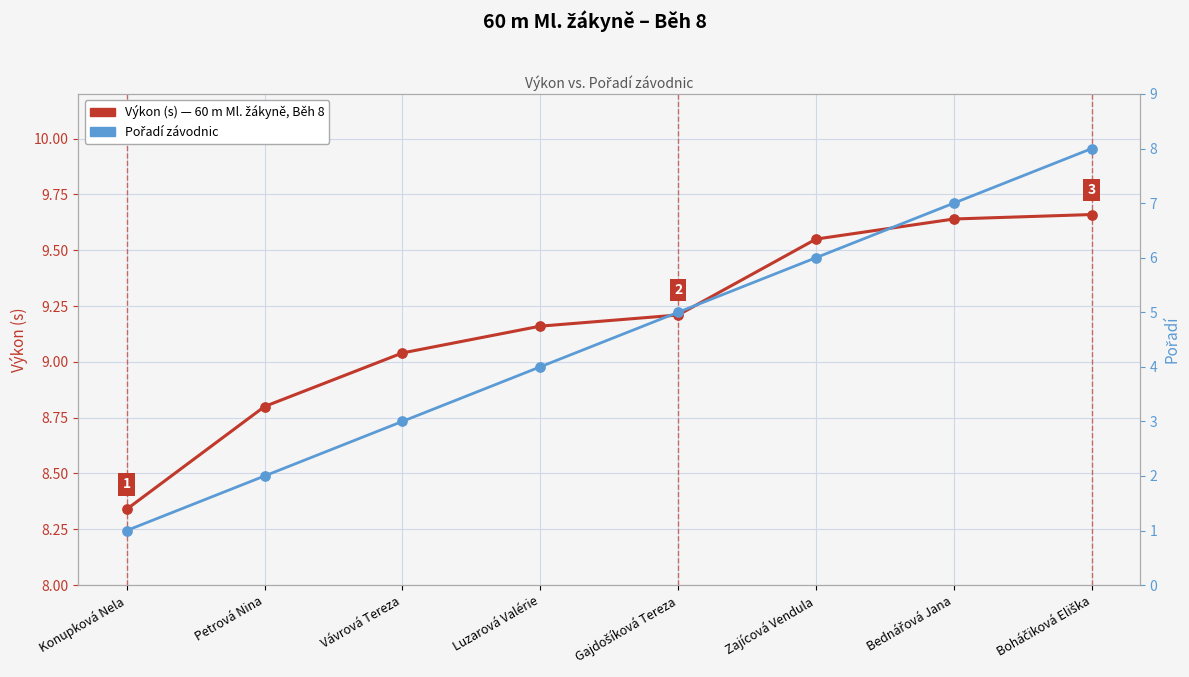

Which series has the largest total across all categories?

Výkon (s)